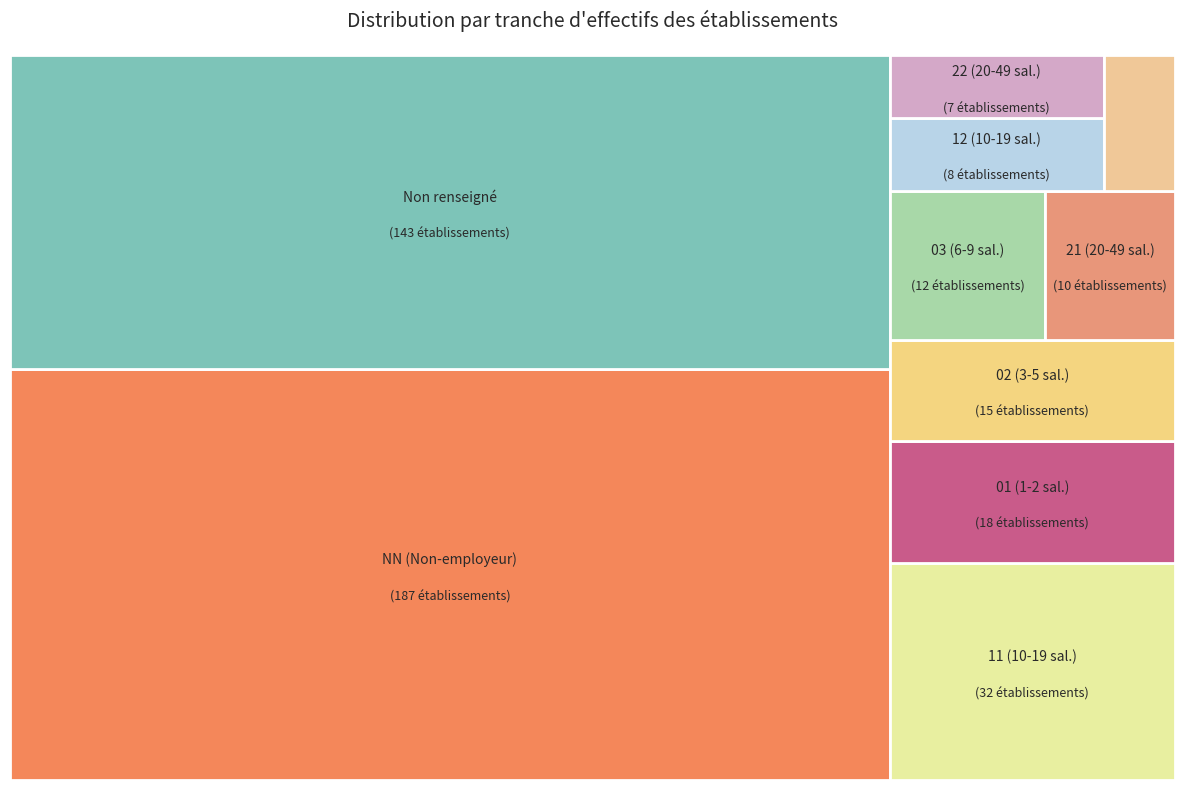

Which slice is the largest?

NN